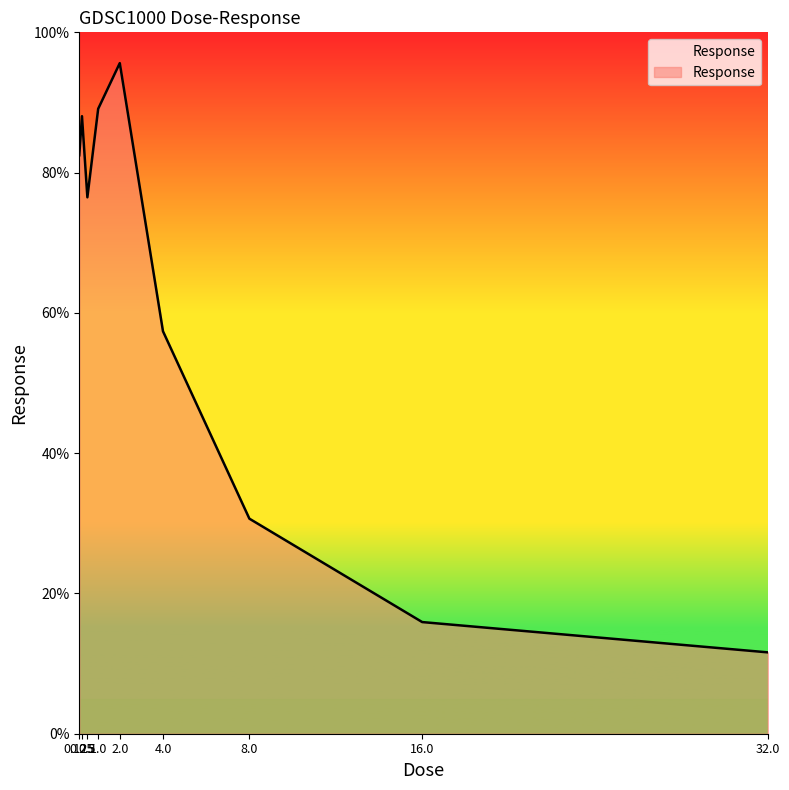

At which category does the chart reach its peak across all series?

2.0